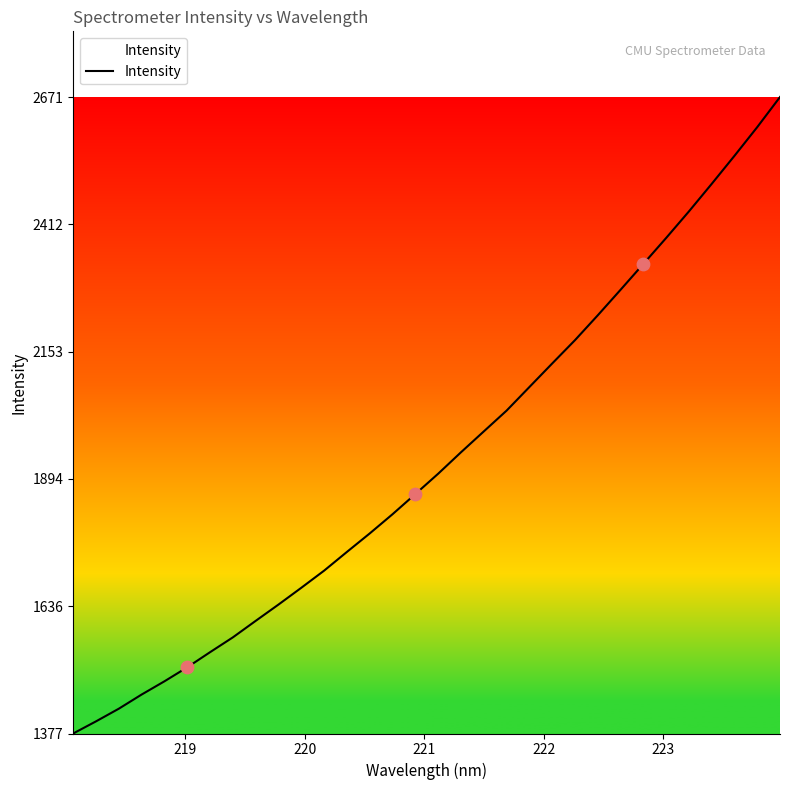

What is the difference between the maximum and minimum values?

1294.3